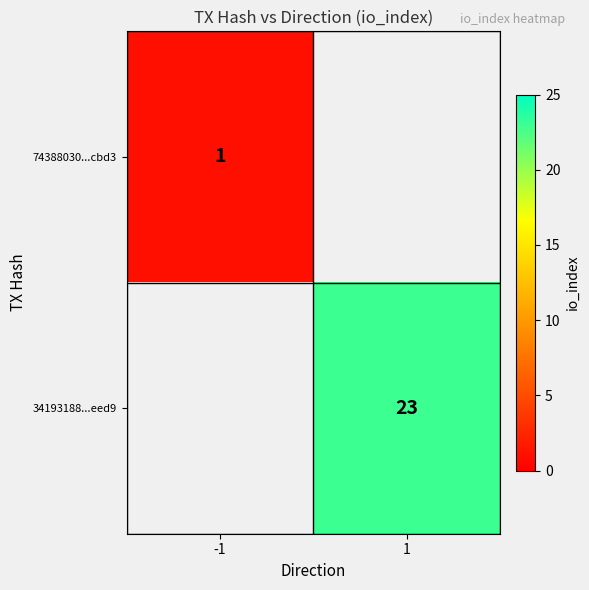

Is the value of 74388030...cbd3 at -1 greater than the value of 34193188...eed9 at 1?

No